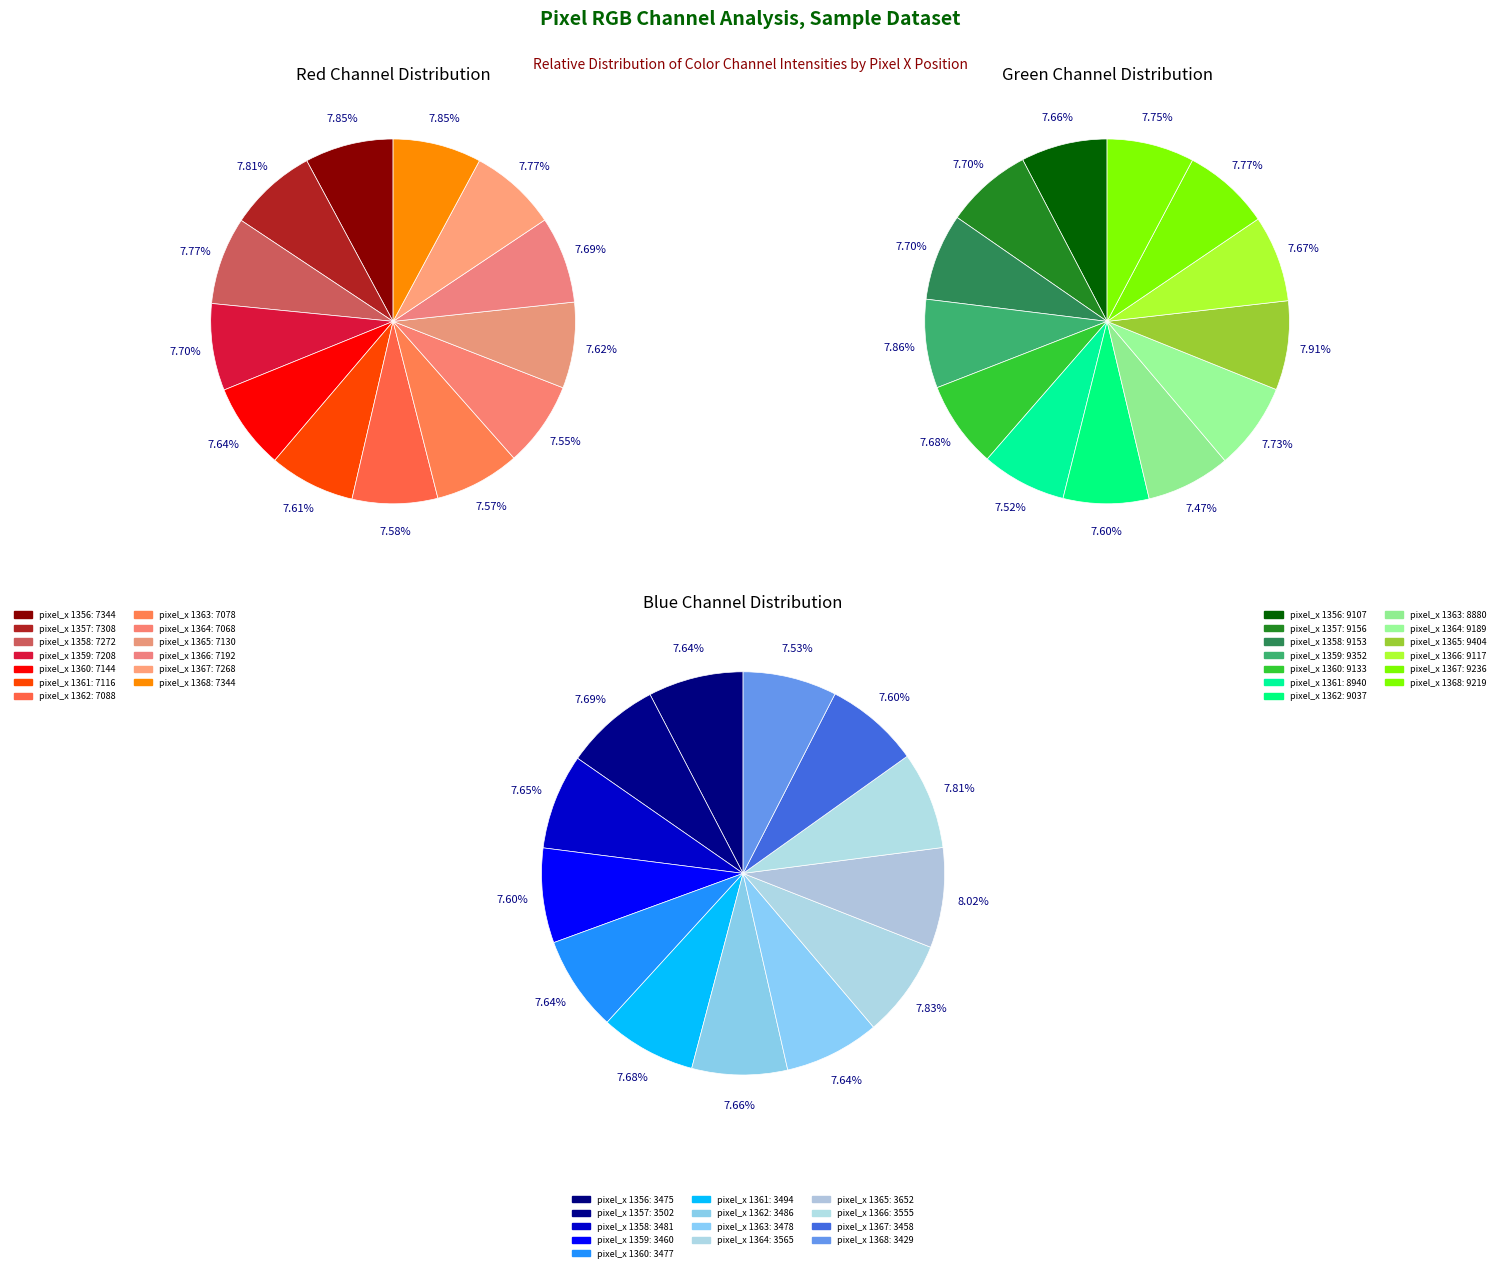

Do 1359 and 1364 together represent more than half of the pie?

No